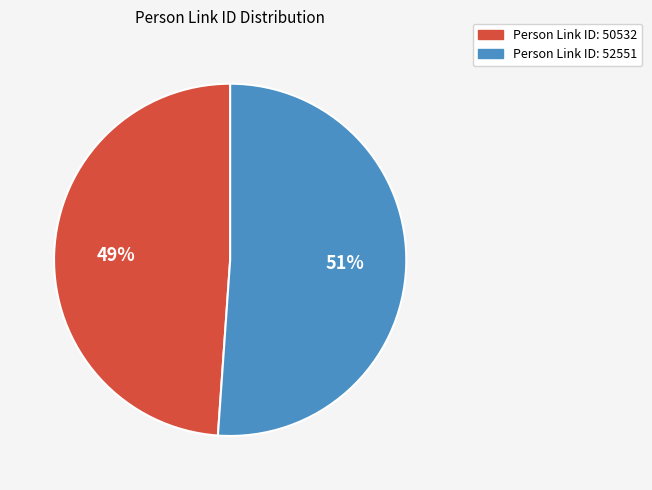

To the nearest percent, what is the average slice percentage?

50%